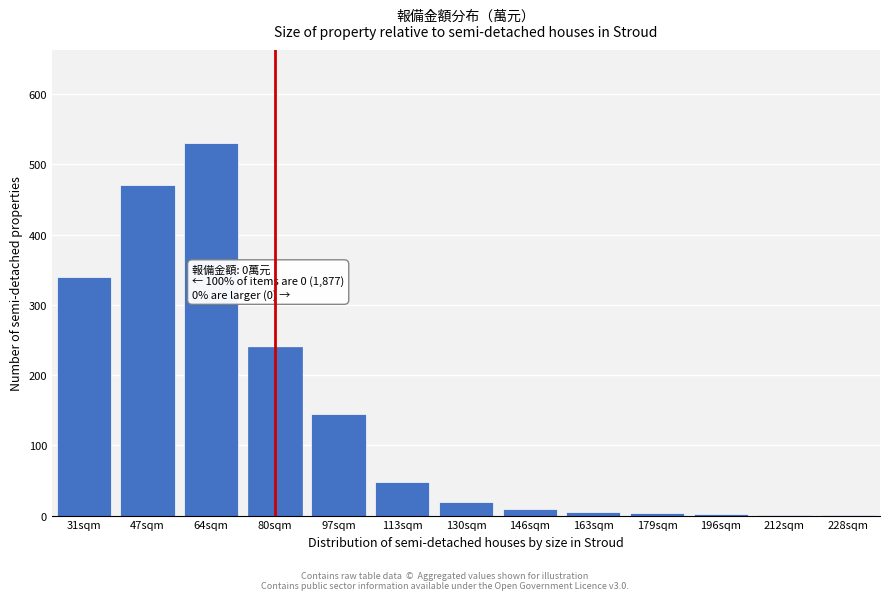

What is the maximum value shown in the chart?

530